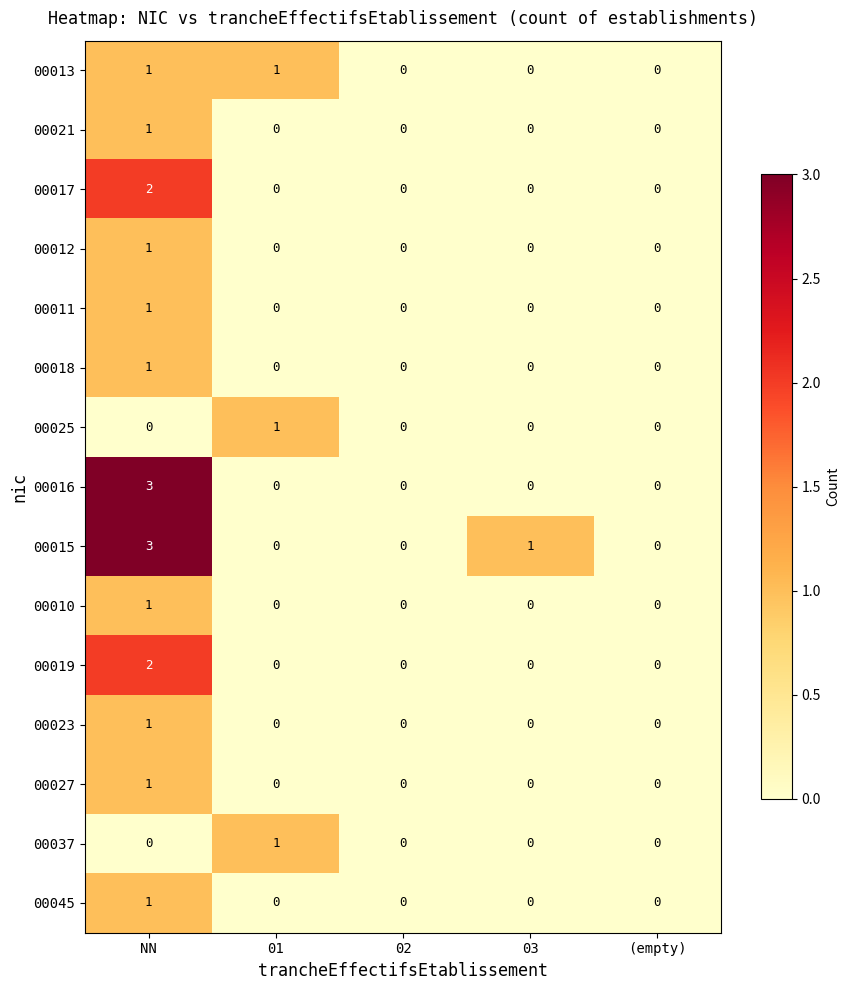

How many distinct data groups are displayed?

15